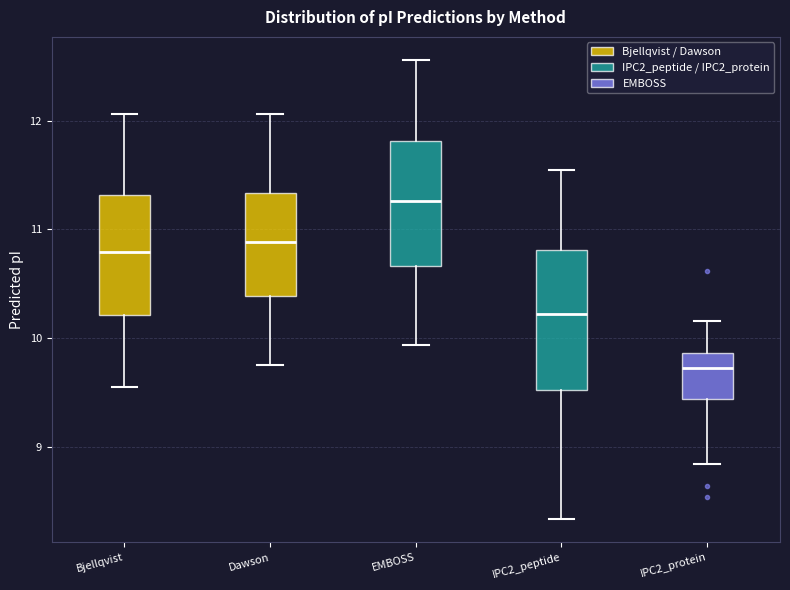

Reading left to right, read every box against the y-axis: the position of its median line, the range the box covers, and the ends of its whiskers. The values are not printed on the chart, so give them approximately, as read against the axis.

Bjellqvist: median 10.8, box 10.2 to 11.3, whiskers 9.5 to 12.1
Dawson: median 10.9, box 10.4 to 11.3, whiskers 9.8 to 12.1
EMBOSS: median 11.3, box 10.7 to 11.8, whiskers 9.9 to 12.6
IPC2_peptide: median 10.2, box 9.5 to 10.8, whiskers 8.3 to 11.6
IPC2_protein: median 9.7, box 9.4 to 9.9, whiskers 8.8 to 10.2